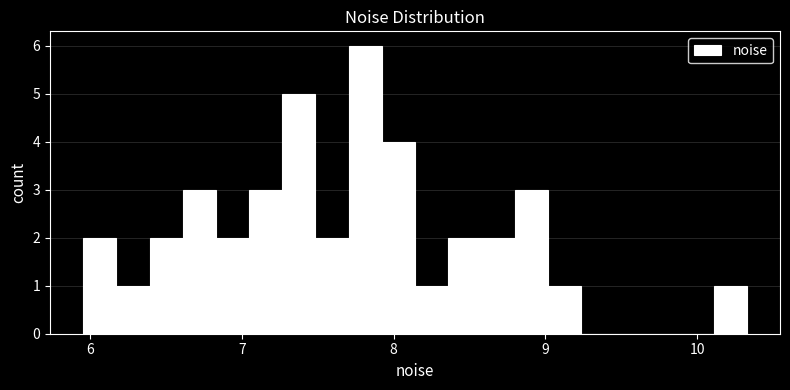

Read against the x-axis, roughly where is the centre of the tallest bar?

7.8